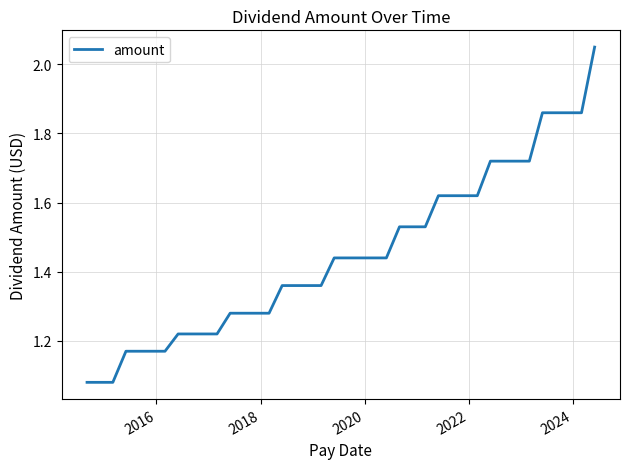

What is the difference between the maximum and minimum values?

1.0